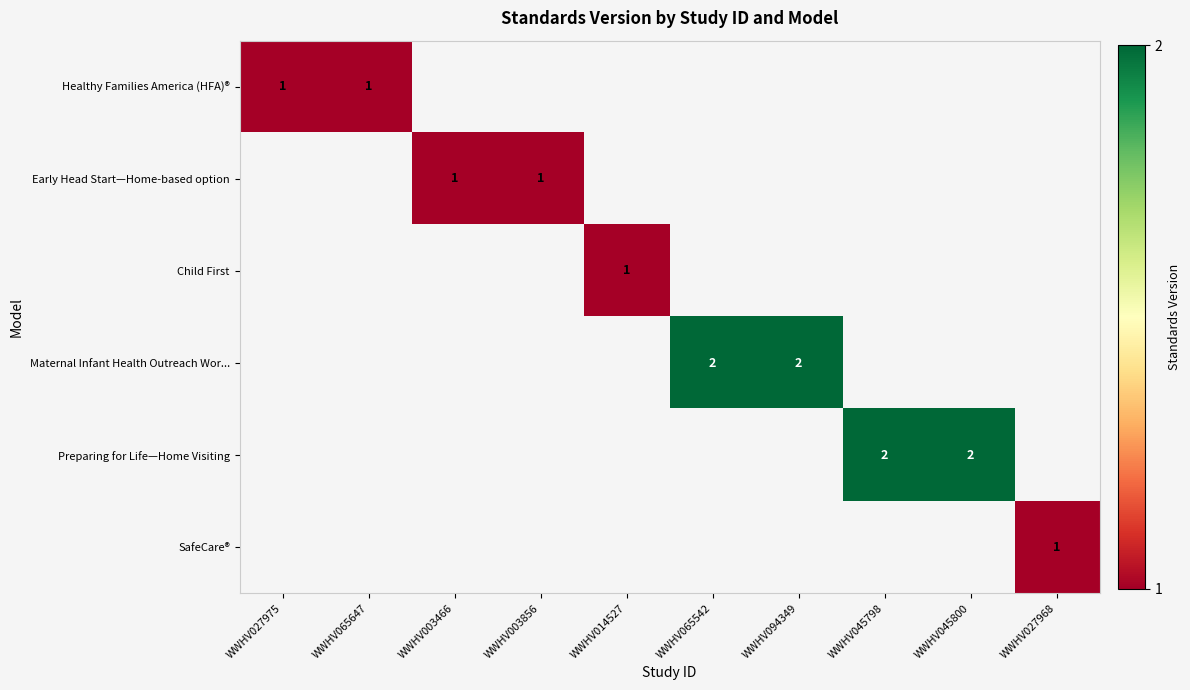

List the series in order of their overall mean, lowest first.

Healthy Families America (HFA)®, Early Head Start—Home-based option, Child First, Maternal Infant Health Outreach Wor..., Preparing for Life—Home Visiting, SafeCare®